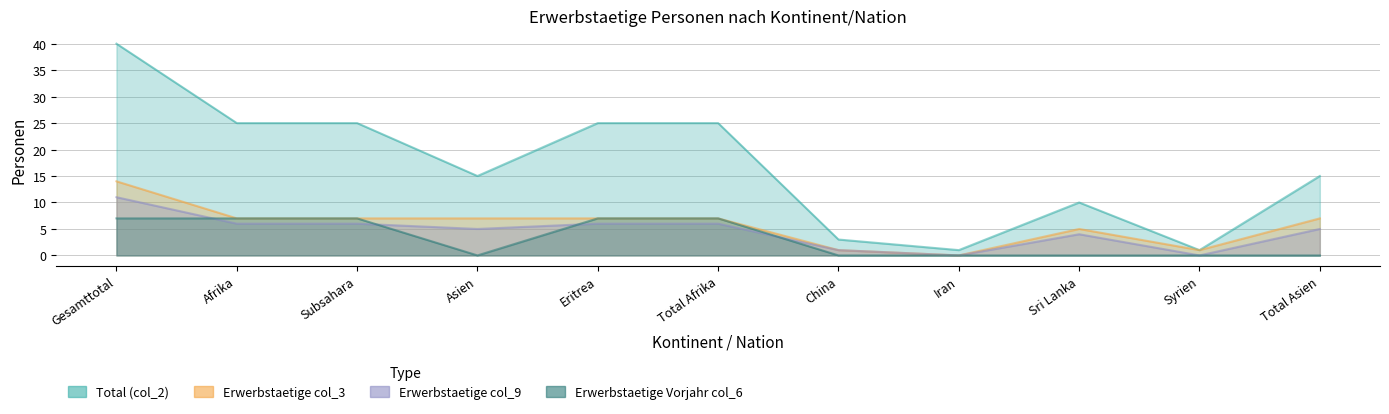

True or false: Erwerbstaetige col_9 has a value of 11 at Gesamttotal.

True